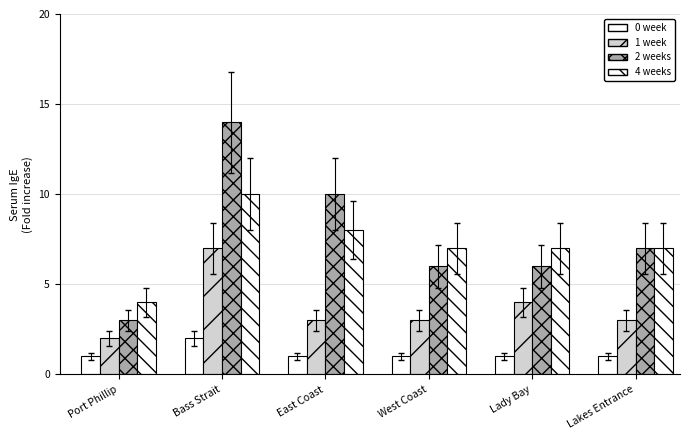

How many series are shown in this chart?

4